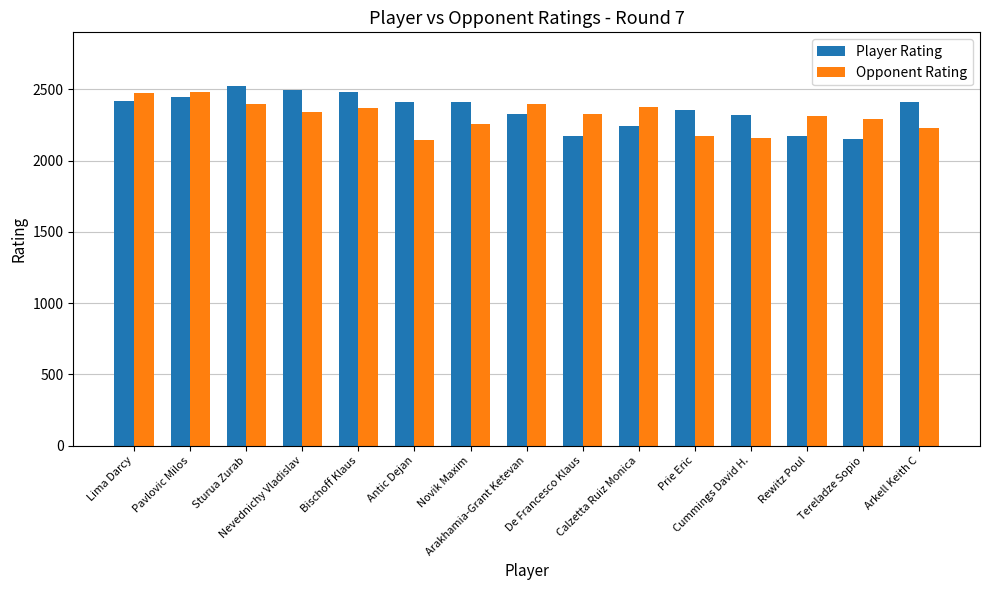

How many distinct data groups are displayed?

2